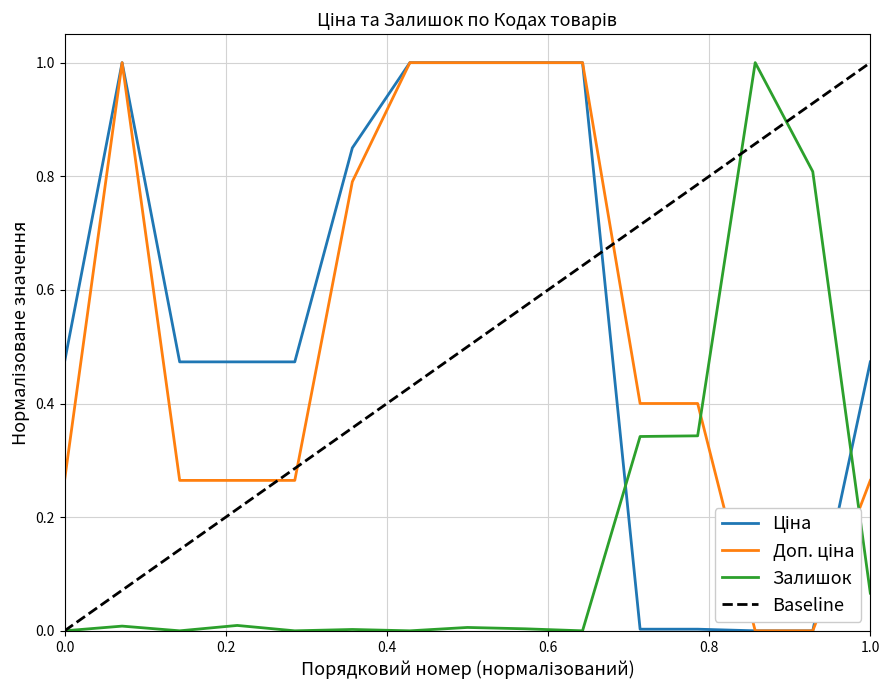

What is the highest value of the Залишок series?

1.0